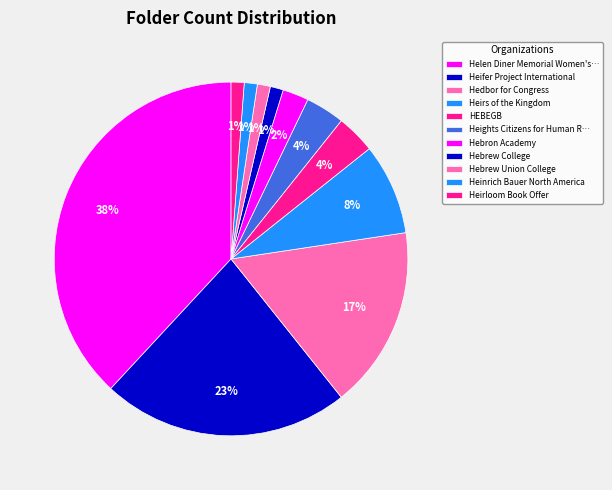

Which category has the biggest portion of the pie?

Helen Diner Memorial Women's Center